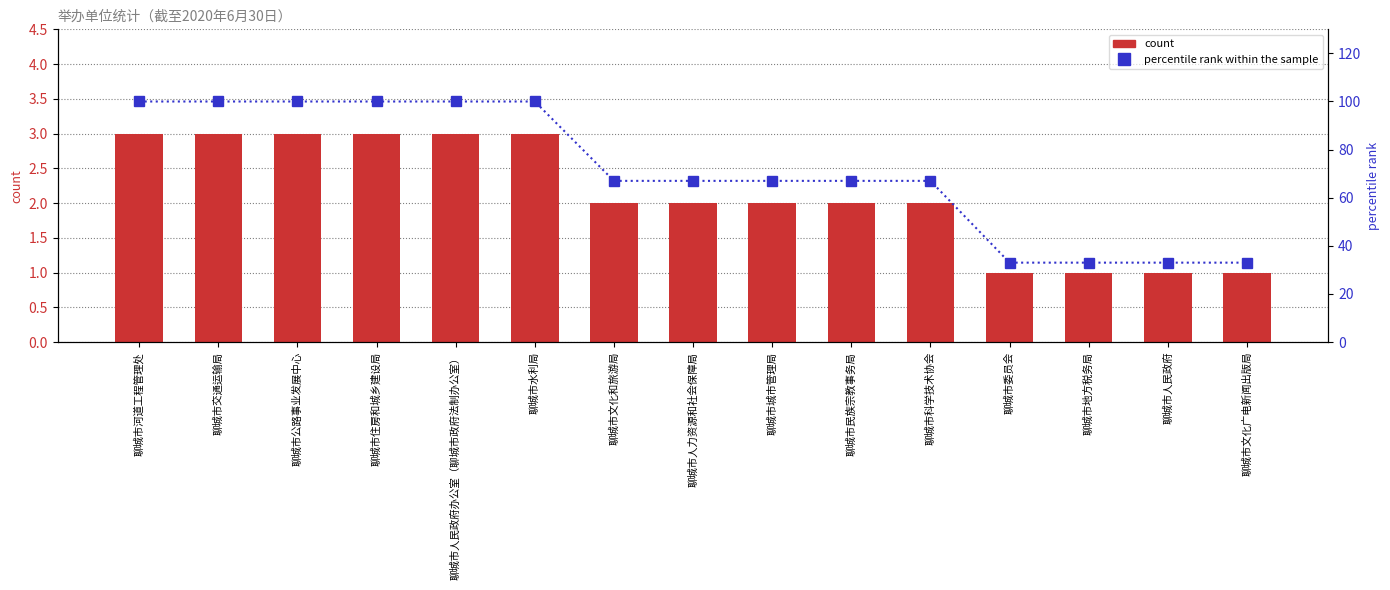

What is the label of the 11th bar from the left?

聊城市科学技术协会